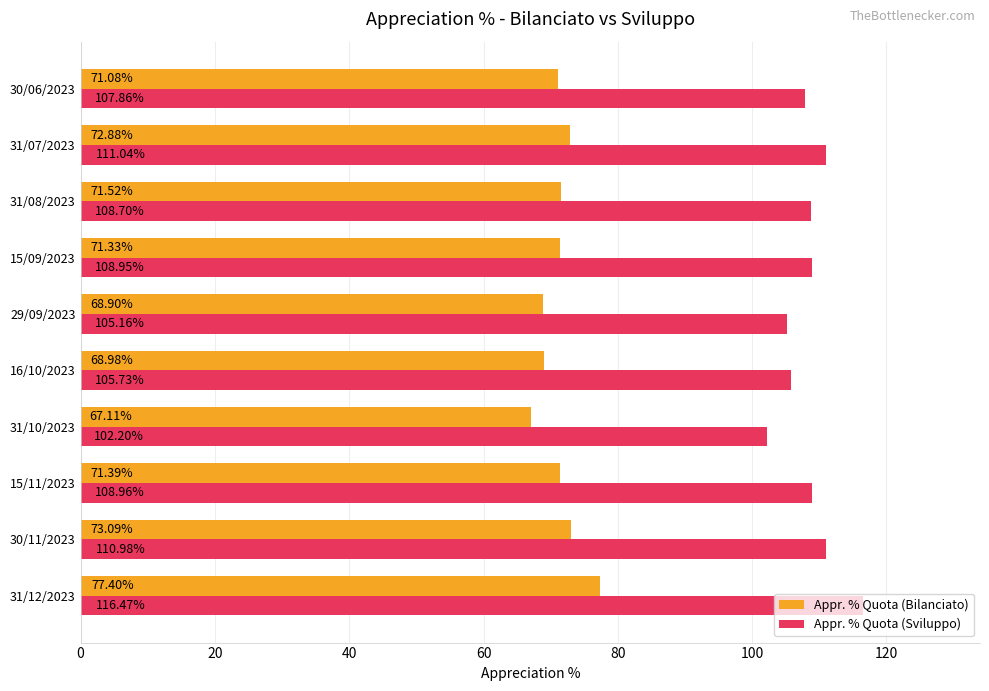

Rank the series at 31/08/2023 from highest to lowest value.

Appr. % Quota (Sviluppo), Appr. % Quota (Bilanciato)